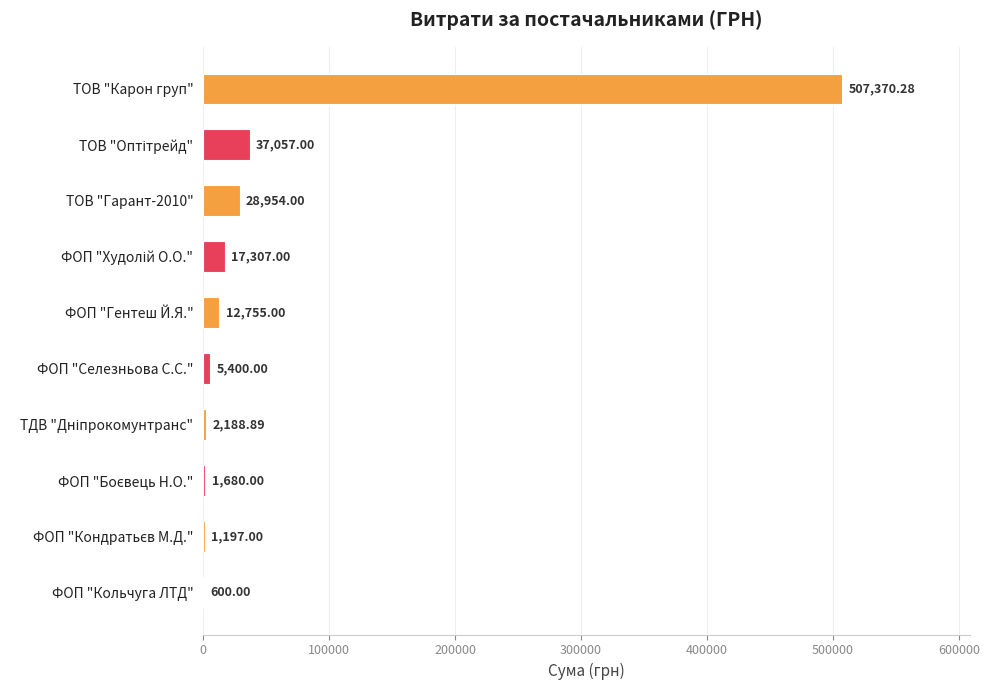

At which category does the chart reach its peak across all series?

ТОВ "Карон груп"